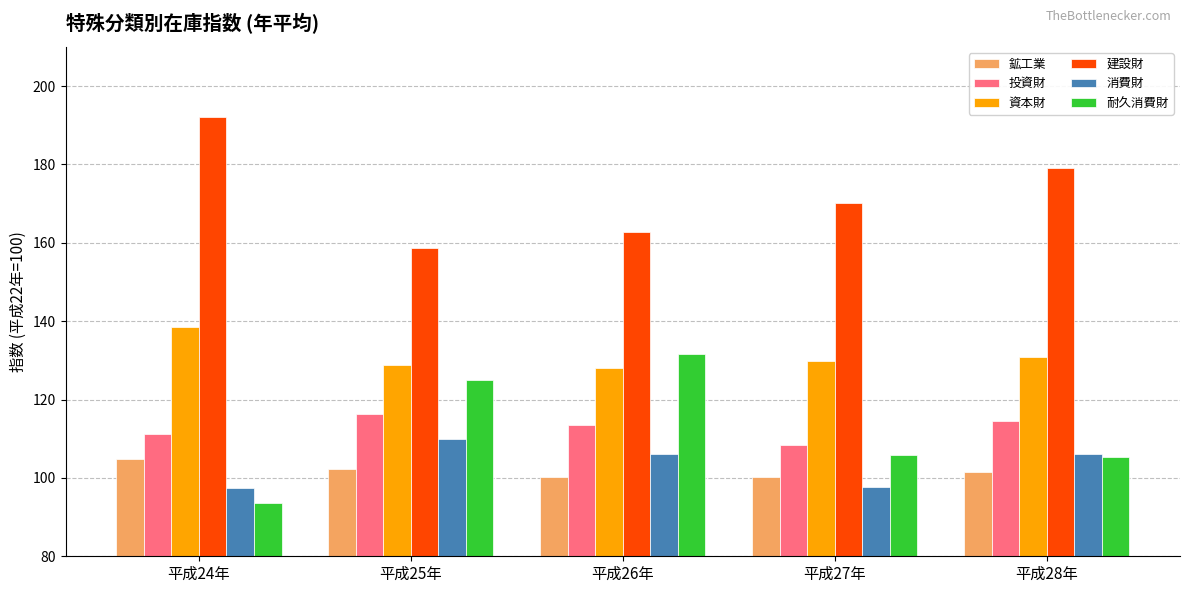

Is it true that 投資財 equals 113.5 at 平成26年?

True